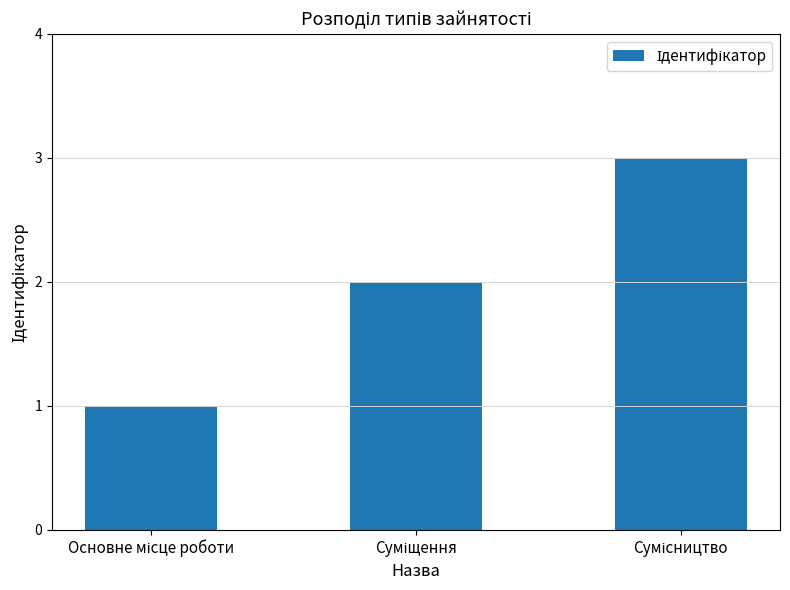

What is the sum of all values?

6